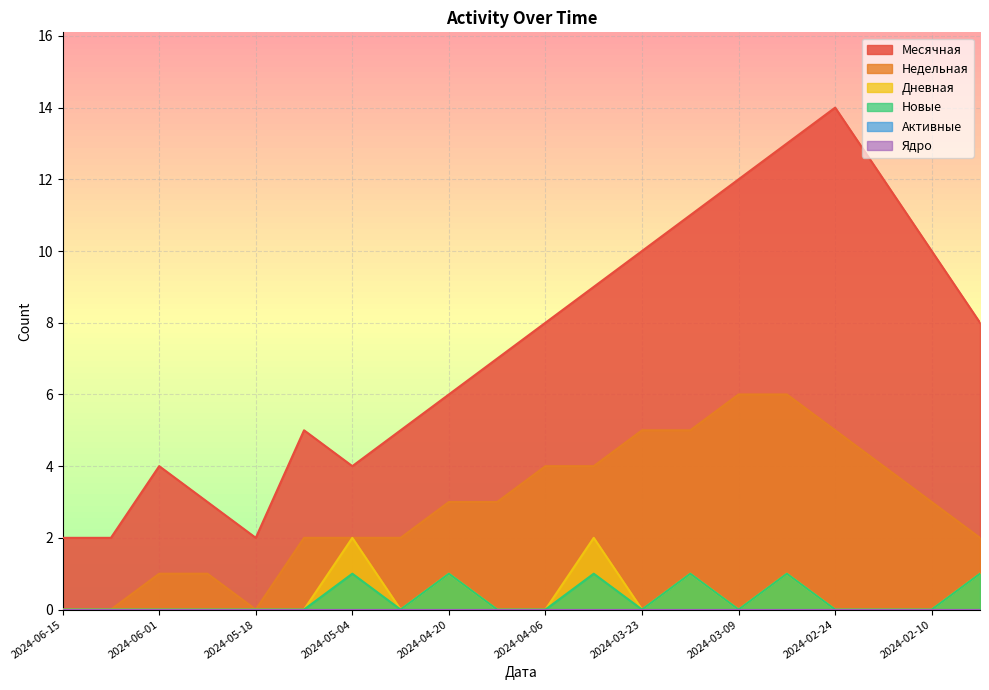

Which has a higher value, 2024-04-20 or 2024-06-08?

2024-04-20